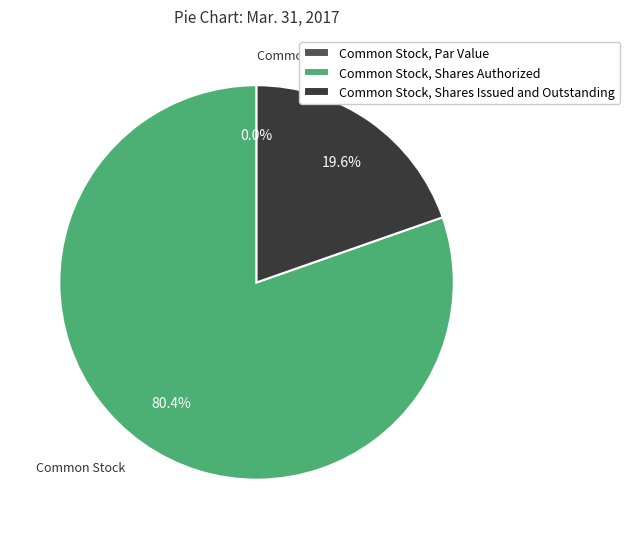

True or false: Common Stock, Shares Authorized accounts for 89% of the total.

False